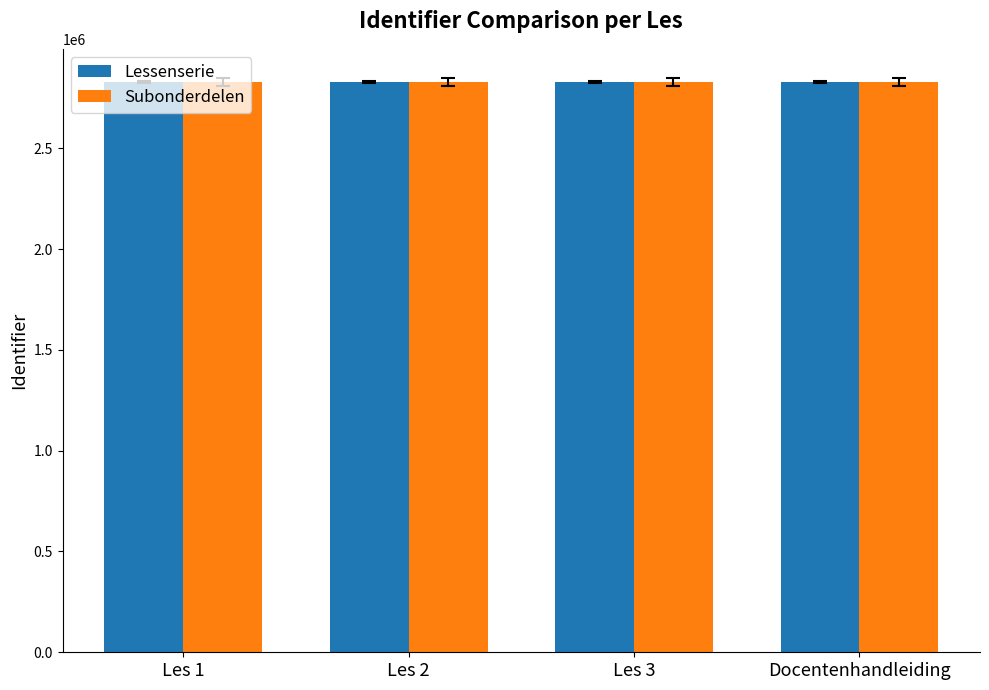

What is the sum of all Subonderdelen values?

11323178